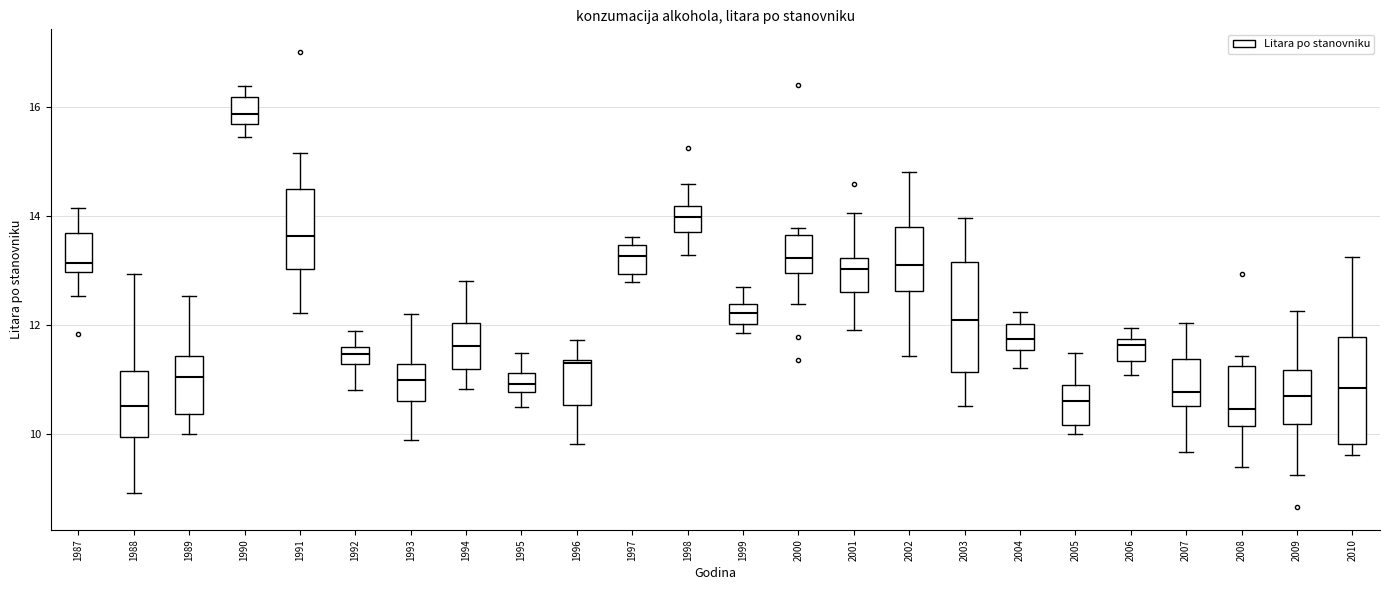

Reading left to right, transcribe this box plot: for each box, give where its median line is, the range the box spans, and where its two whiskers end, as read against the y-axis. The values are not printed on the chart, so give them approximately, as read against the axis.

1987: median 13.2, box 13.0 to 13.8, whiskers 12.6 to 14.2
1988: median 10.6, box 10.0 to 11.2, whiskers 9.0 to 13.0
1989: median 11.0, box 10.4 to 11.4, whiskers 10.0 to 12.6
1990: median 15.8, box 15.6 to 16.2, whiskers 15.4 to 16.4
1991: median 13.6, box 13.0 to 14.6, whiskers 12.2 to 15.2
1992: median 11.4, box 11.2 to 11.6, whiskers 10.8 to 12.0
1993: median 11.0, box 10.6 to 11.2, whiskers 9.8 to 12.2
1994: median 11.6, box 11.2 to 12.0, whiskers 10.8 to 12.8
1995: median 11.0, box 10.8 to 11.2, whiskers 10.4 to 11.4
1996: median 11.4, box 10.6 to 11.4, whiskers 9.8 to 11.8
1997: median 13.2, box 13.0 to 13.4, whiskers 12.8 to 13.6
1998: median 14.0, box 13.8 to 14.2, whiskers 13.2 to 14.6
1999: median 12.2, box 12.0 to 12.4, whiskers 11.8 to 12.8
2000: median 13.2, box 13.0 to 13.6, whiskers 12.4 to 13.8
2001: median 13.0, box 12.6 to 13.2, whiskers 12.0 to 14.0
2002: median 13.0, box 12.6 to 13.8, whiskers 11.4 to 14.8
2003: median 12.0, box 11.2 to 13.2, whiskers 10.6 to 14.0
2004: median 11.8, box 11.6 to 12.0, whiskers 11.2 to 12.2
2005: median 10.6, box 10.2 to 11.0, whiskers 10.0 to 11.4
2006: median 11.6, box 11.4 to 11.8, whiskers 11.0 to 12.0
2007: median 10.8, box 10.6 to 11.4, whiskers 9.6 to 12.0
2008: median 10.4, box 10.2 to 11.2, whiskers 9.4 to 11.4
2009: median 10.6, box 10.2 to 11.2, whiskers 9.2 to 12.2
2010: median 10.8, box 9.8 to 11.8, whiskers 9.6 to 13.2